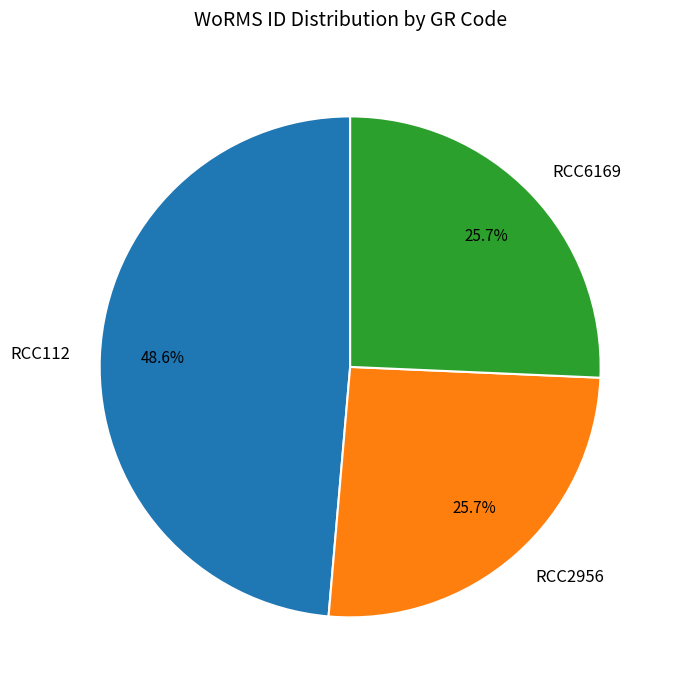

Count the number of slices in the pie.

3